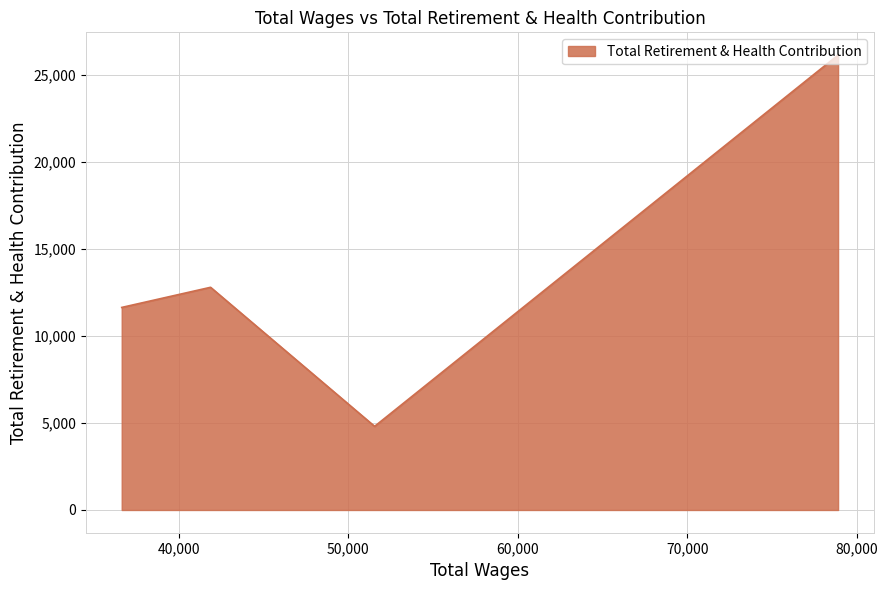

Where does the data first go above 12793?

78899.0